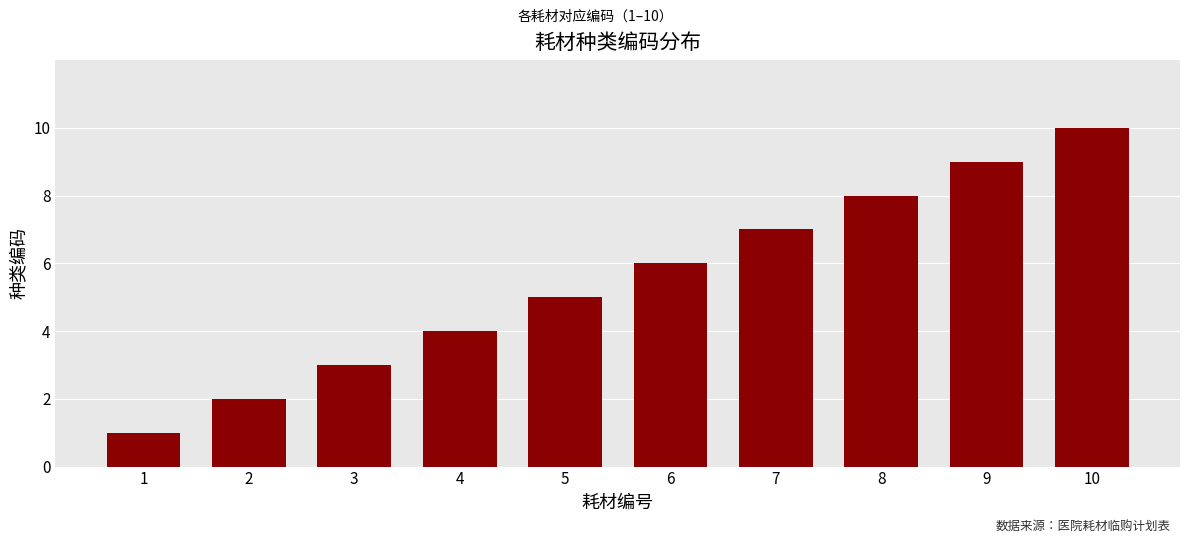

What is the greatest value displayed?

10